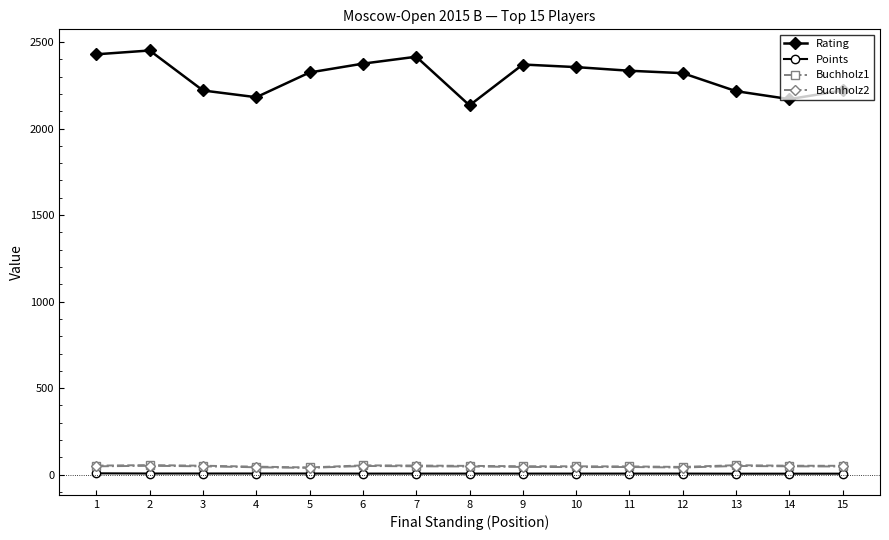

Which series has the widest spread of values?

Rating